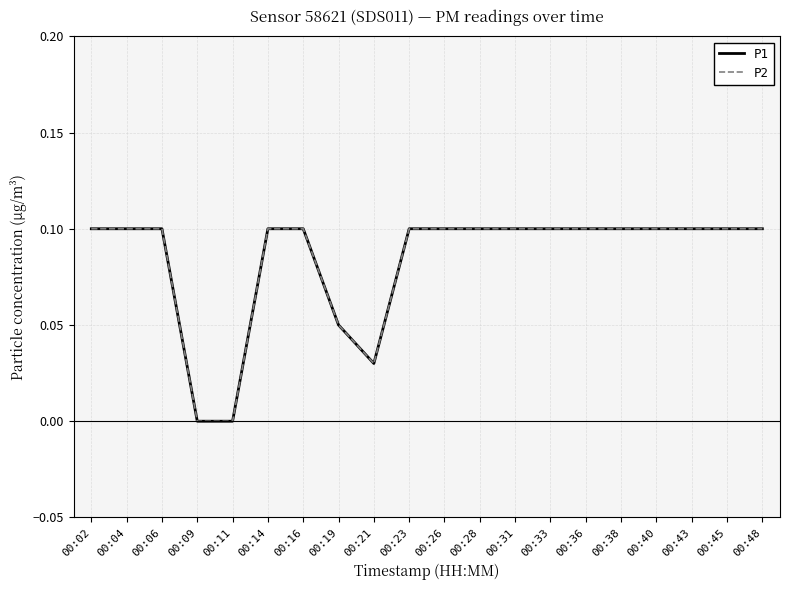

How many lines are shown in the chart?

2